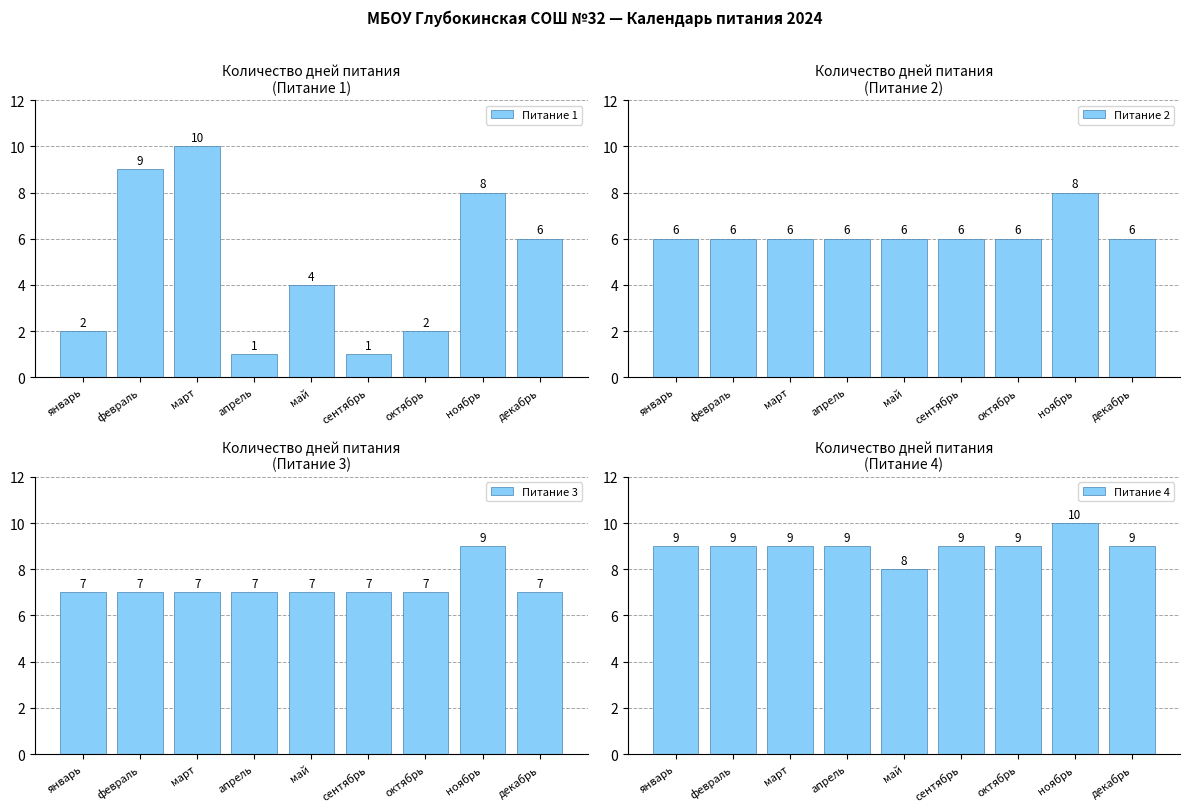

Which series has the largest total across all categories?

Питание 4